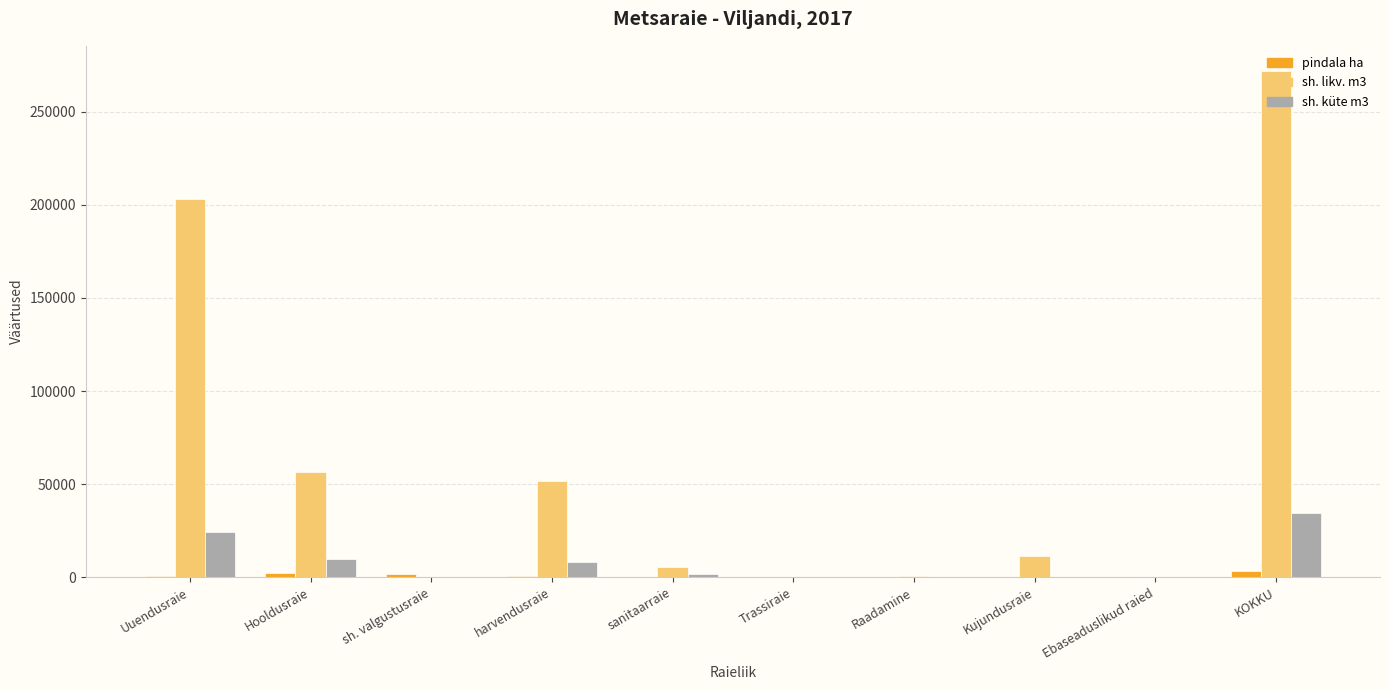

What is the difference between the sh. küte m3 values at Hooldusraie and Uuendusraie?

14611.8